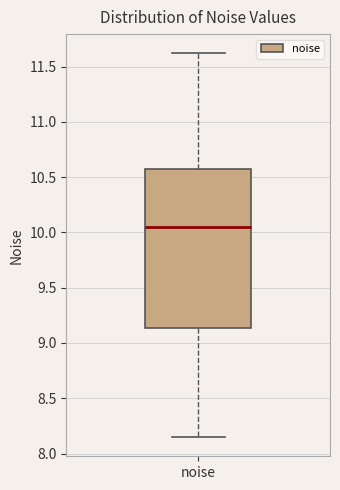

Transcribe this box plot: give where the median line is, the range the box spans, and where the two whiskers end, as read against the y-axis. The values are not printed on the chart, so give them approximately, as read against the axis.

median 10.05, box 9.15 to 10.55, whiskers 8.15 to 11.60